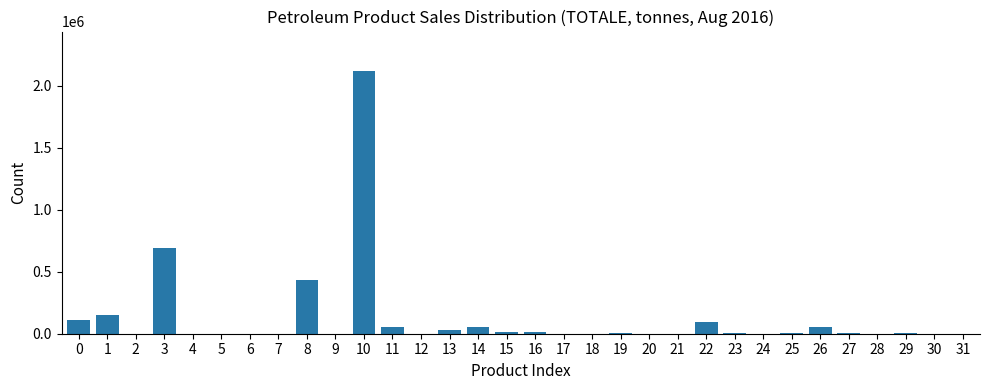

What is the maximum value shown in the chart?

2118451